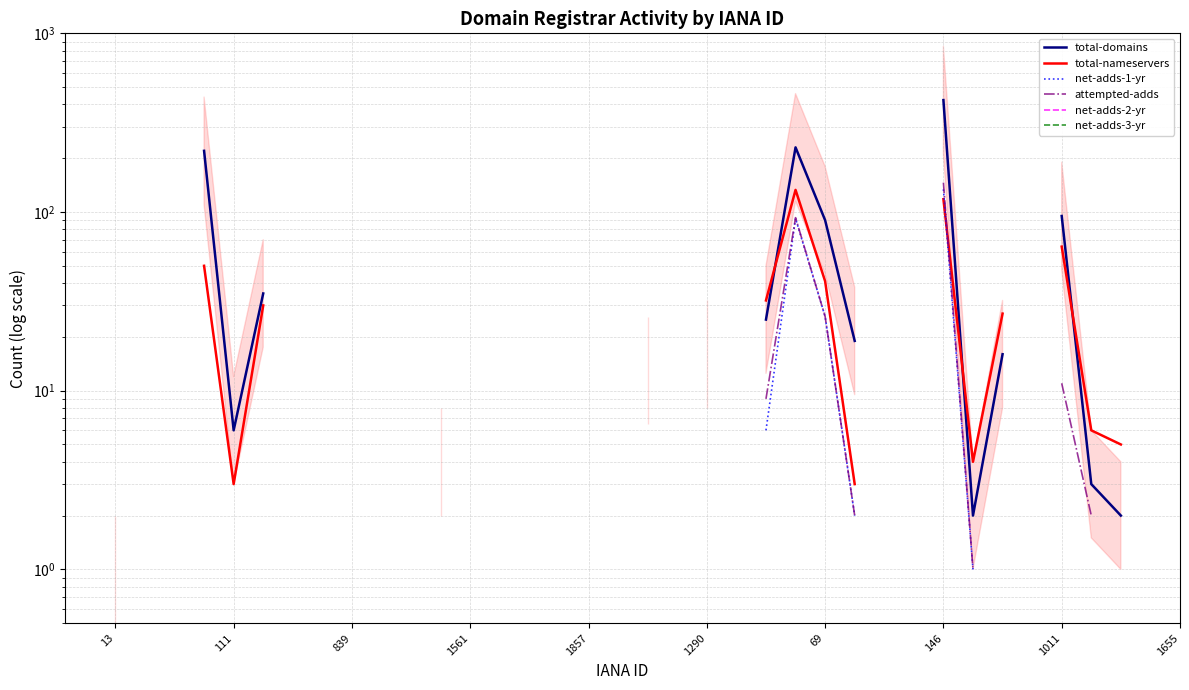

What are all the series names shown in the legend?

total-domains, total-nameservers, net-adds-1-yr, attempted-adds, net-adds-2-yr, net-adds-3-yr